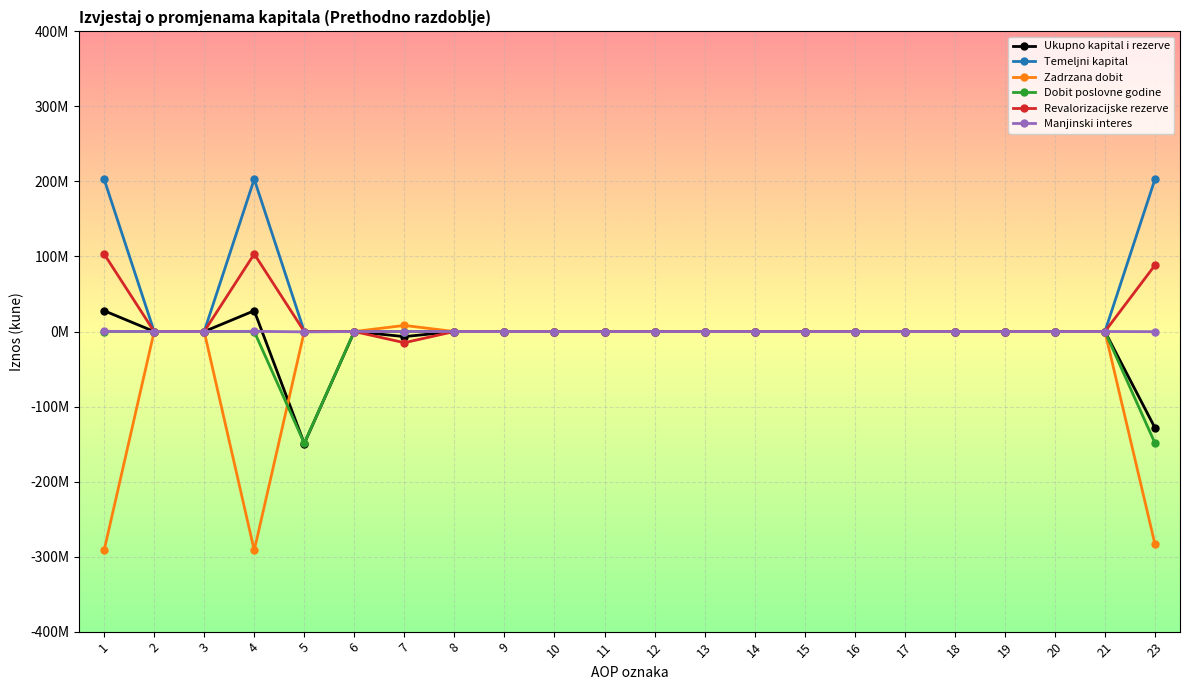

Rank the series at 19 from highest to lowest value.

Ukupno kapital i rezerve, Temeljni kapital, Zadrzana dobit, Dobit poslovne godine, Revalorizacijske rezerve, Manjinski interes